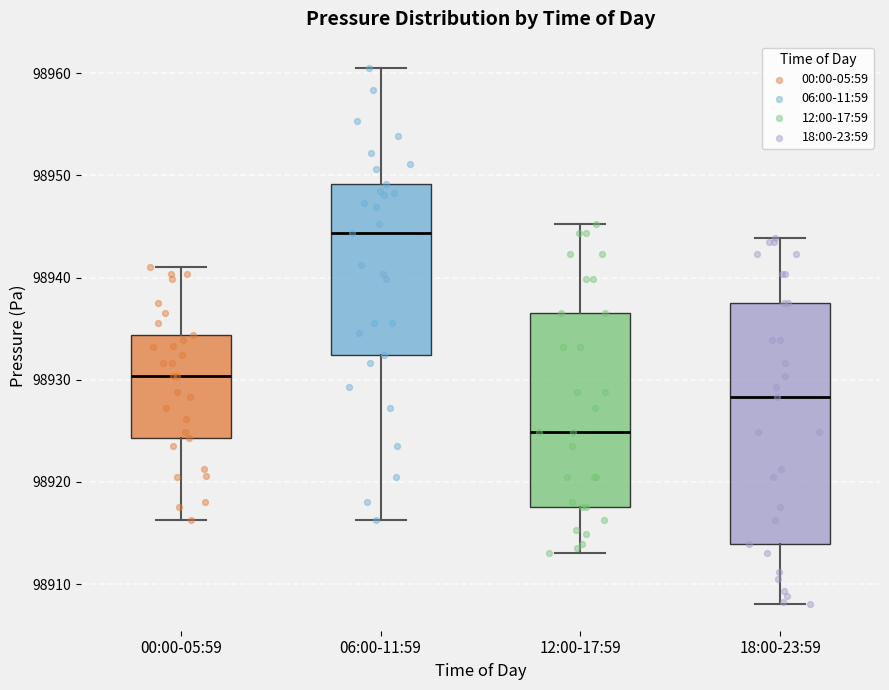

Where does the upper whisker of the box for 00:00-05:59 end on the y-axis? The values are not printed on the chart, so give them approximately, as read against the axis.

98941